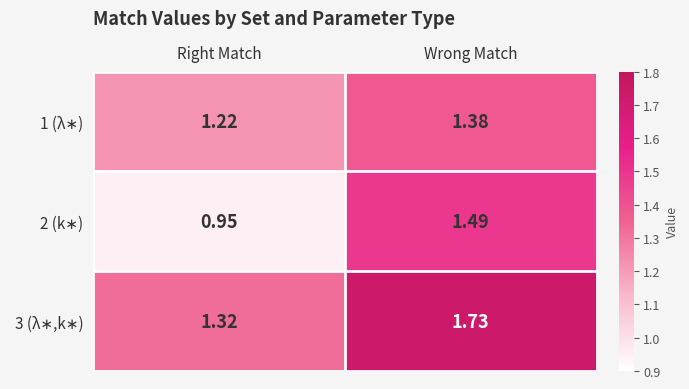

At which category is the sum across all series the highest?

Wrong Match